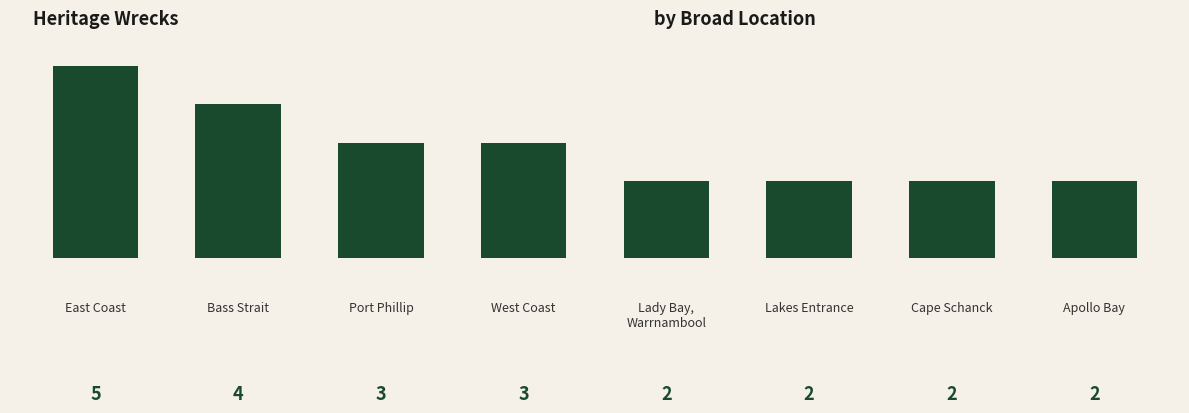

Does the chart contain any negative values?

No